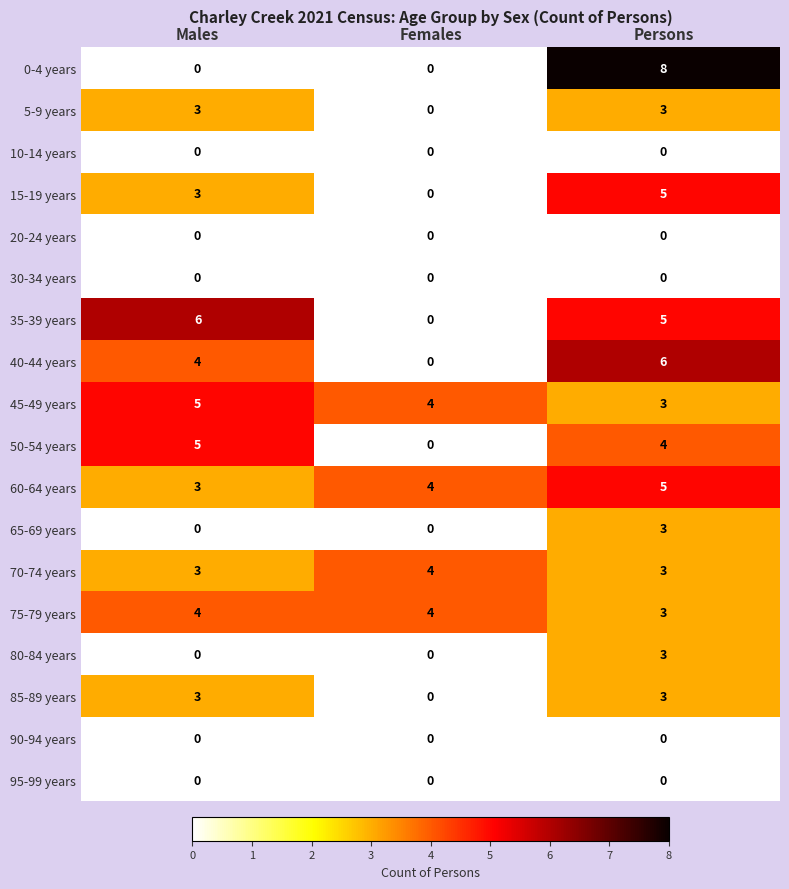

What is the greatest value displayed?

8